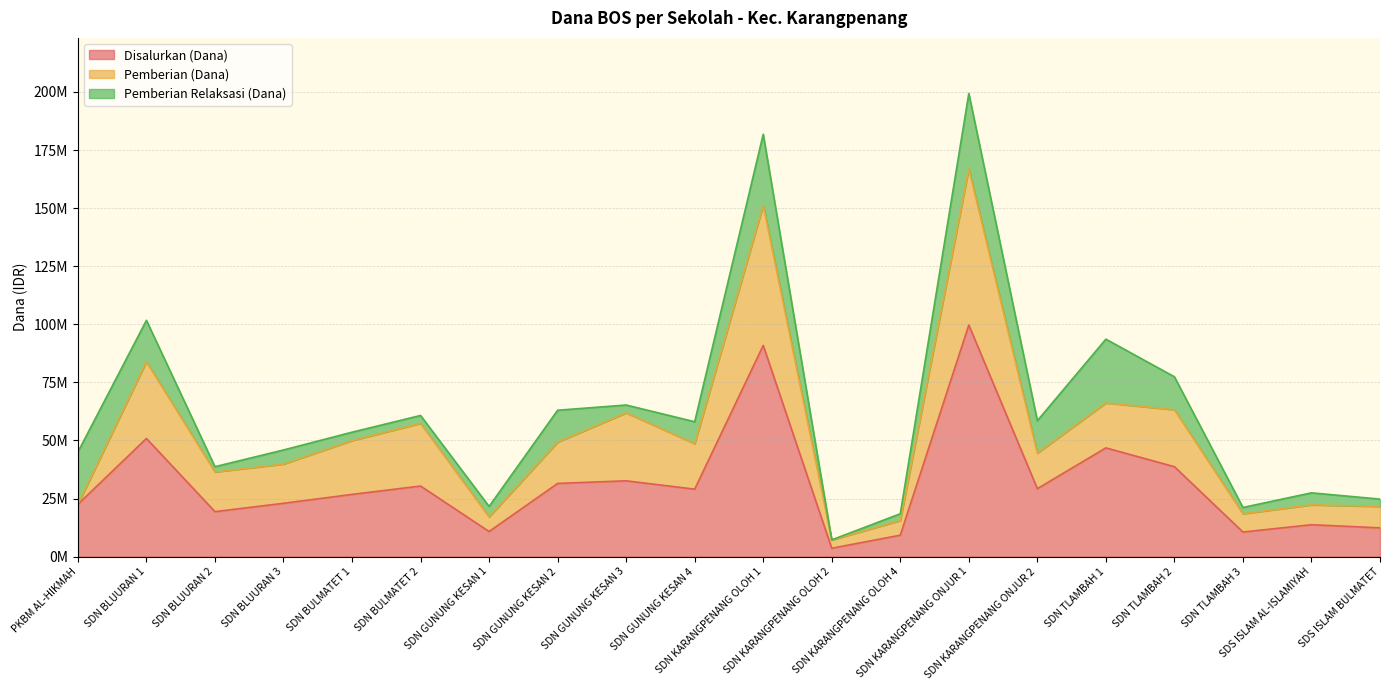

Which label corresponds to the largest value in the chart?

SDN KARANGPENANG ONJUR 1